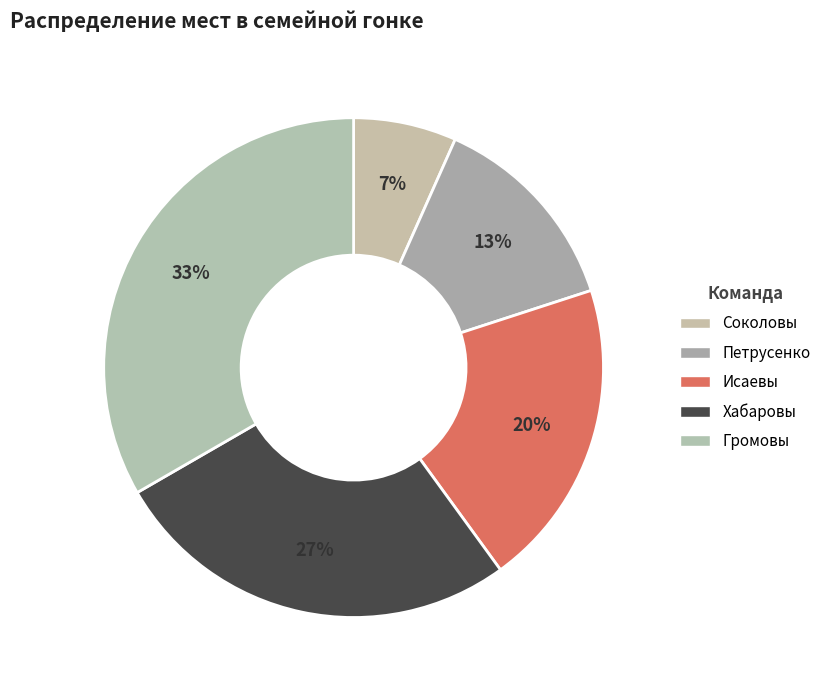

How many segments does this pie chart have?

5